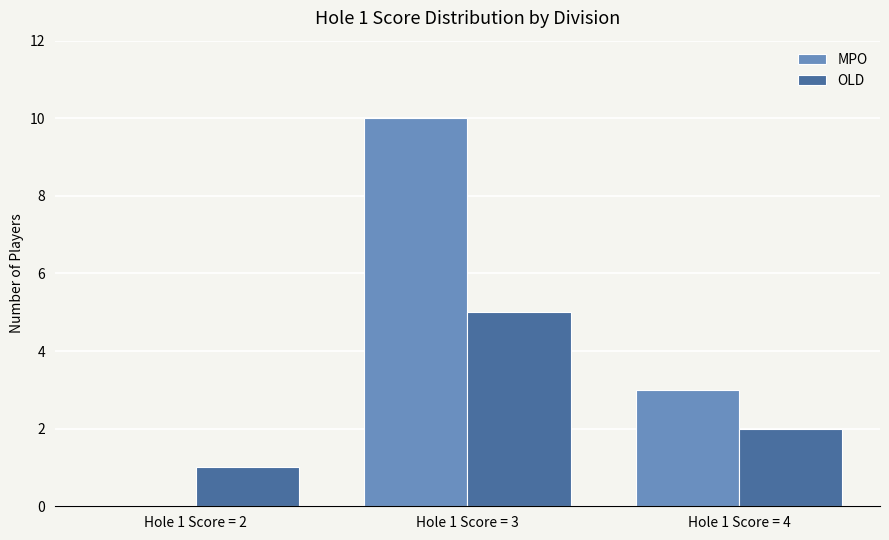

What is the approximate value of OLD at Hole 1 Score = 2?

1